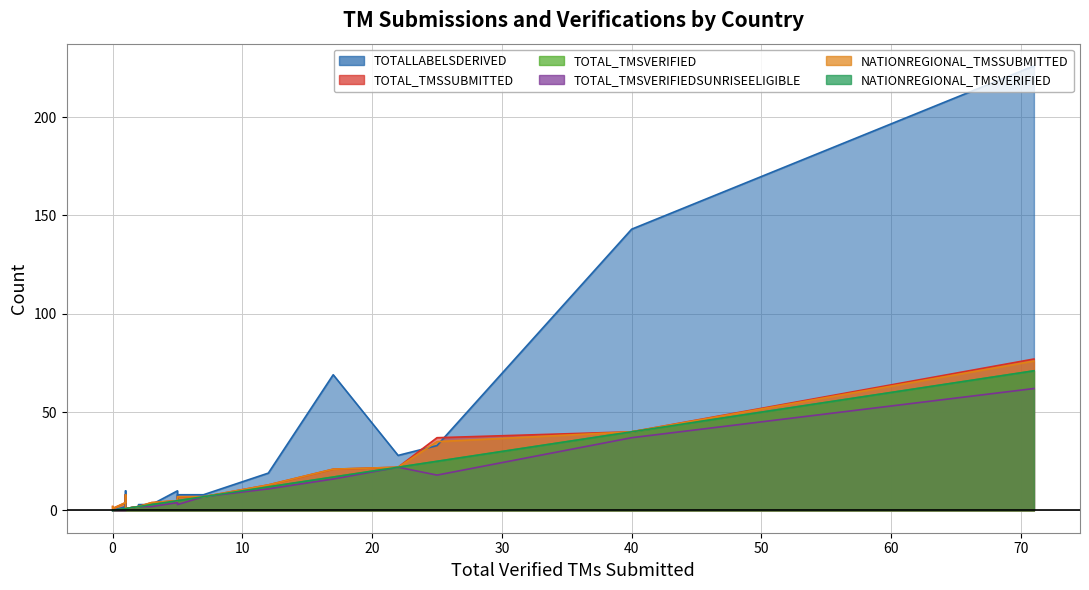

True or false: TOTALLABELSDERIVED and TOTAL_TMSVERIFIEDSUNRISEELIGIBLE intersect in this chart.

False